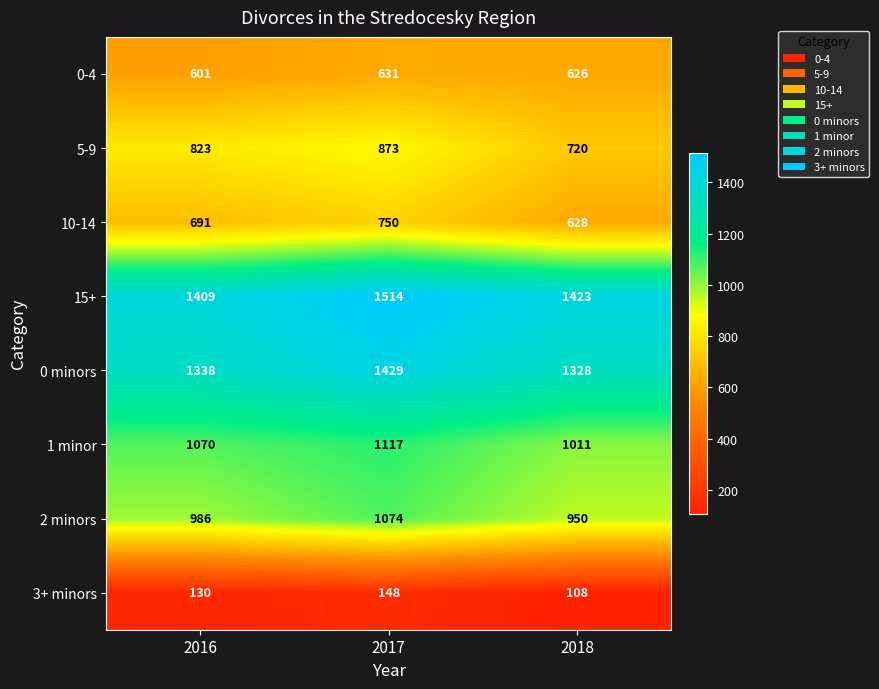

Count the 1 minor values in the range 1011 to 1117.

3